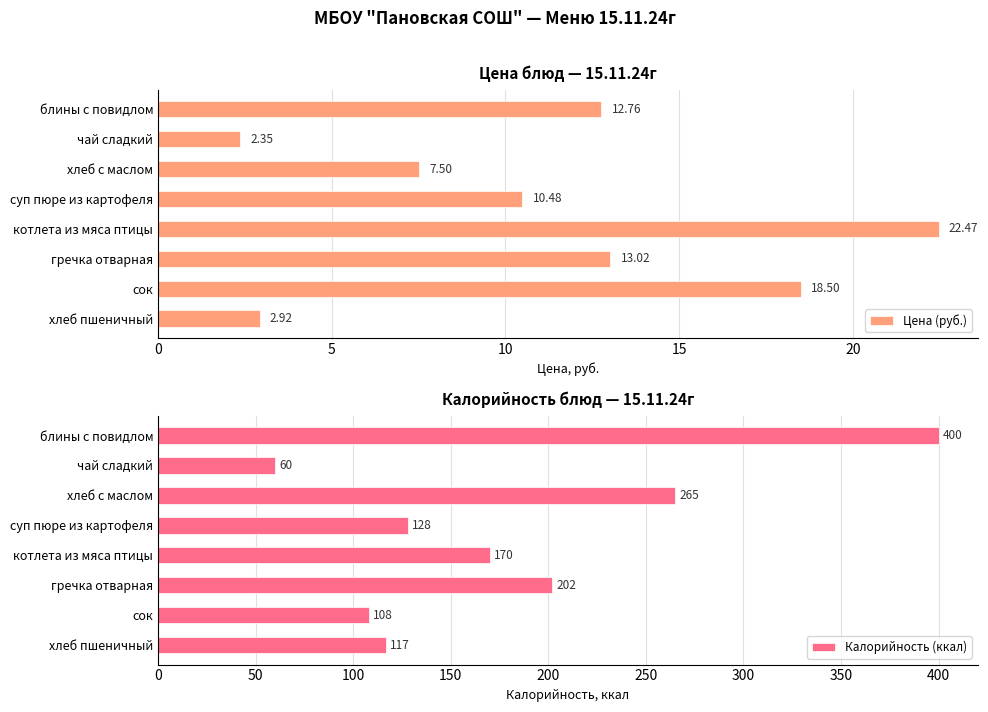

Rank the categories by Калорийность (ккал) value from highest to lowest.

блины с повидлом, хлеб с маслом, гречка отварная, котлета из мяса птицы, суп пюре из картофеля, хлеб пшеничный, сок, чай сладкий